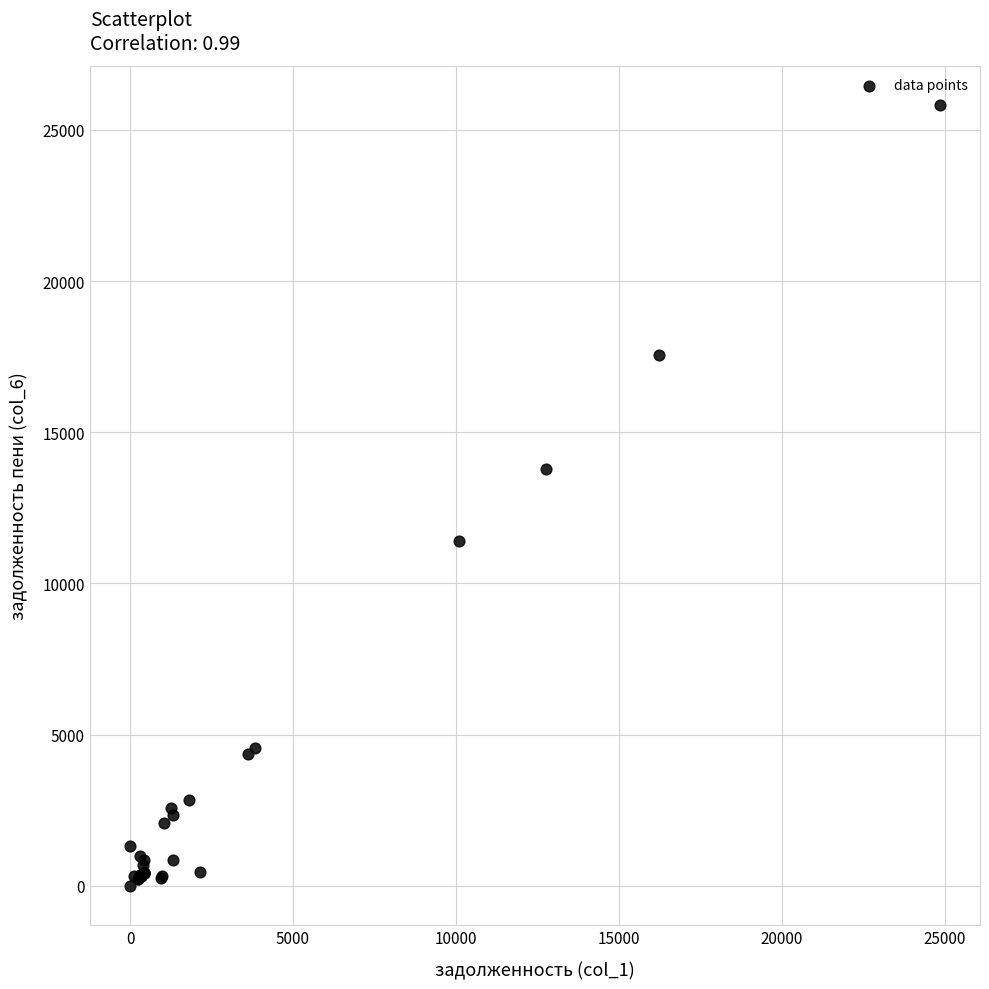

What Y value in the scatter plot is closest to 12911?

13768.2